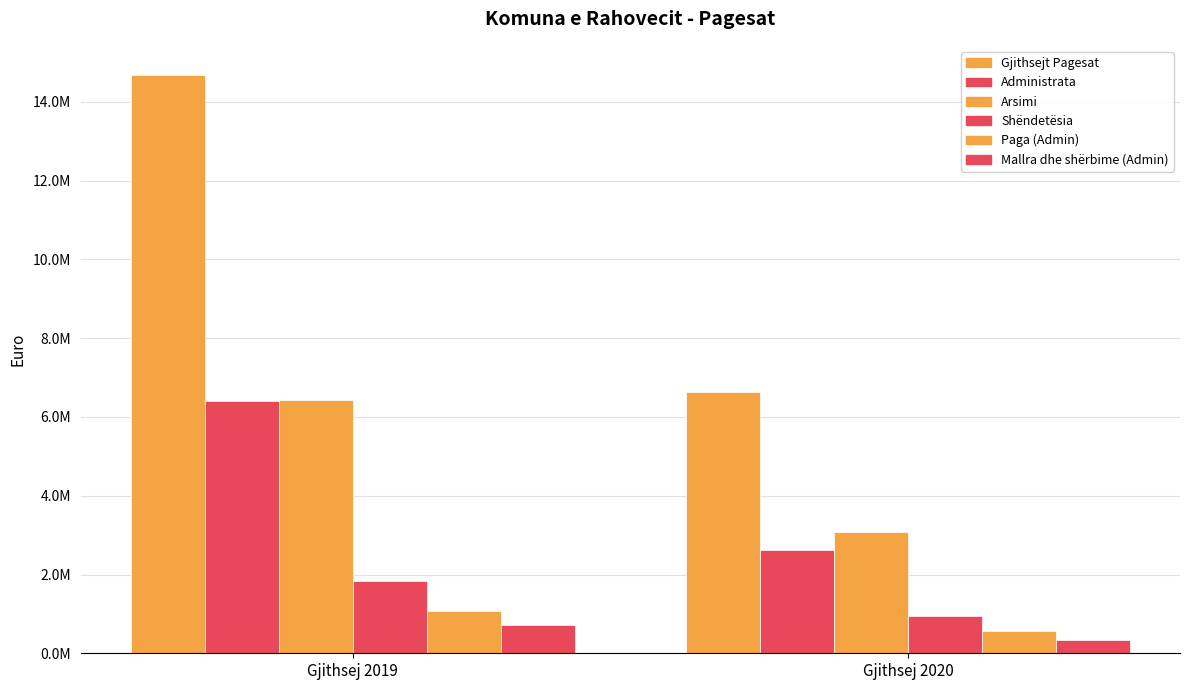

What is the value of the Shëndetësia bar at the 2nd from the left?

941693.4